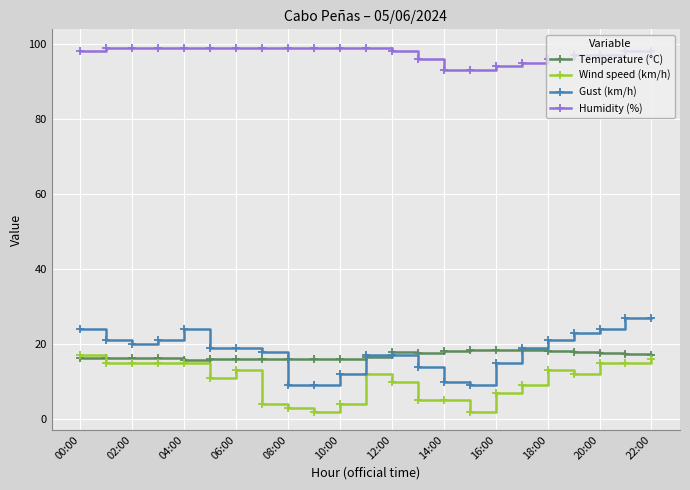

True or false: Temperature (°C) has more than 0 interior local peaks.

True